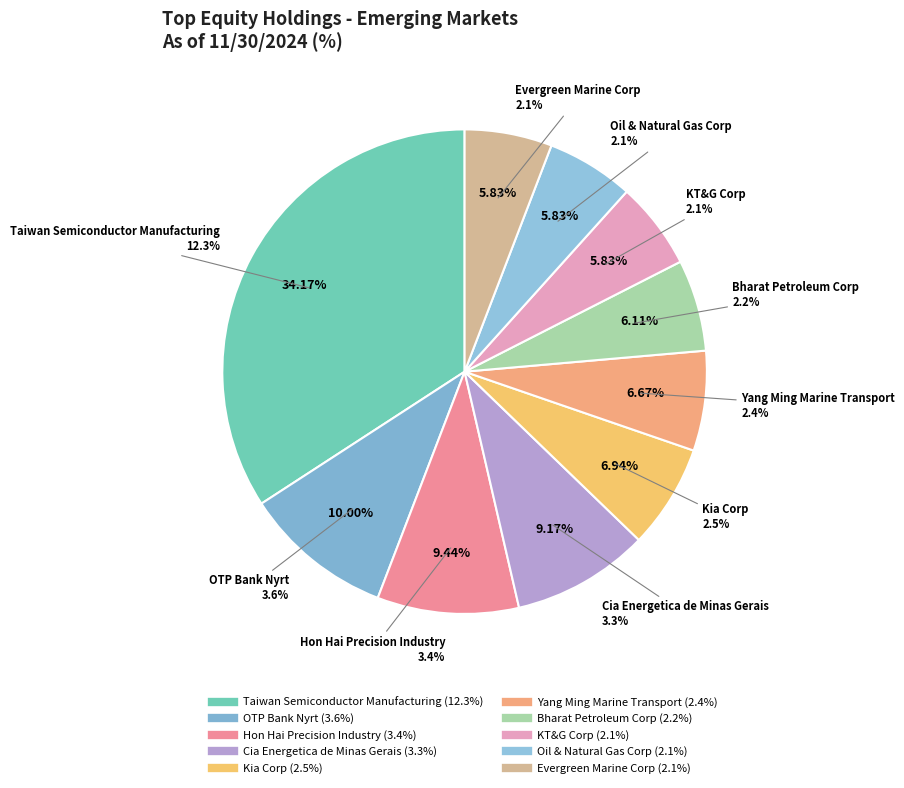

Is Yang Ming Marine Transport the majority of the pie?

No